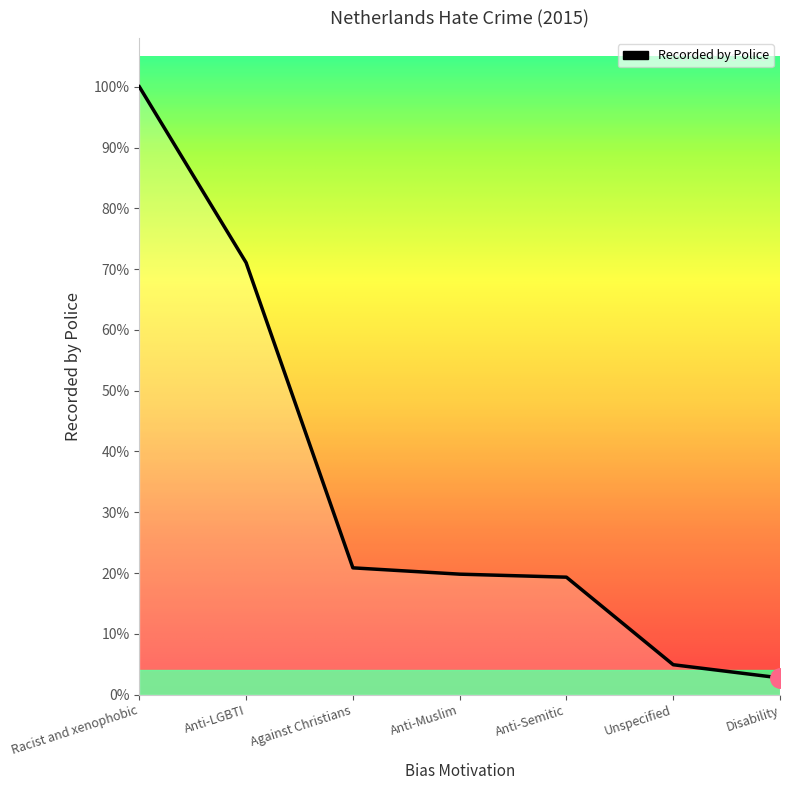

Is this an area chart (filled region under the line)?

No